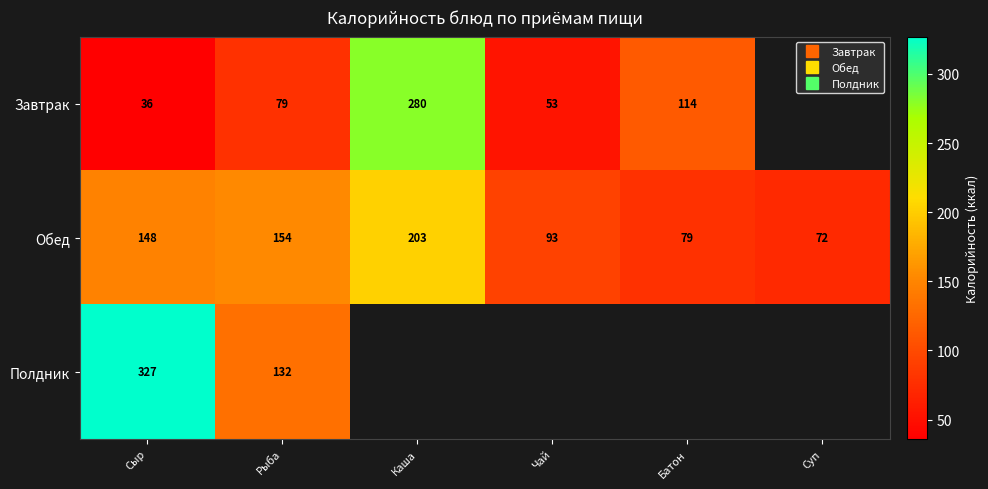

How many data points in Обед are less than 148?

3